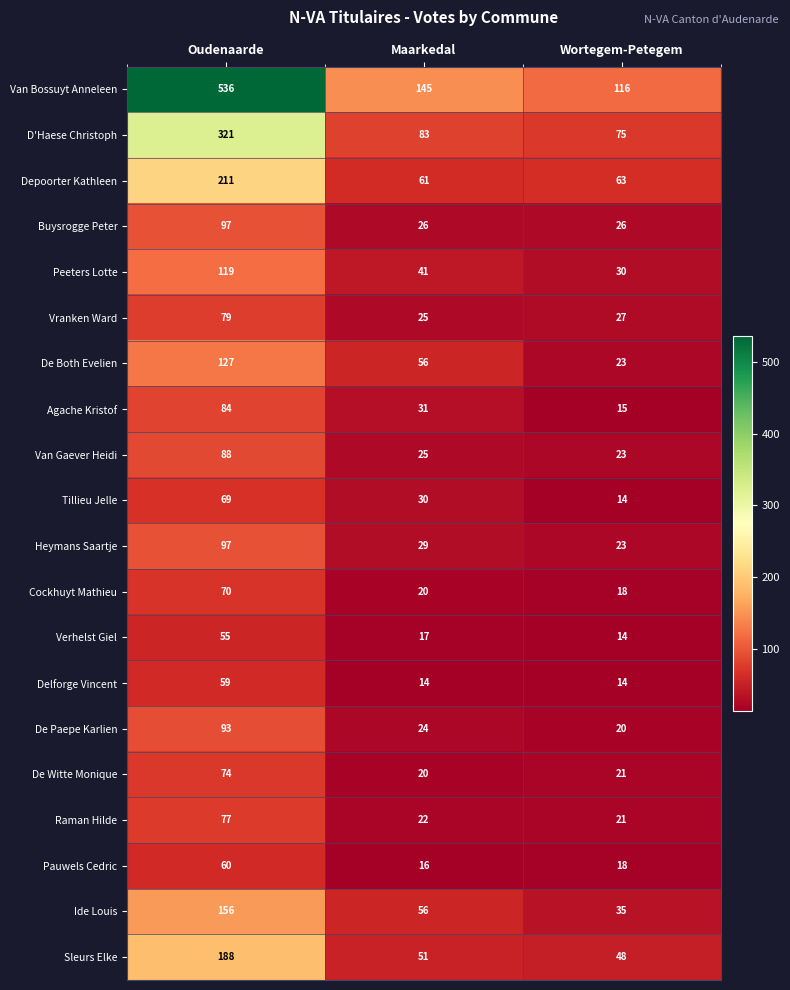

The value of Tillieu Jelle at Wortegem-Petegem is 14. True or false?

True